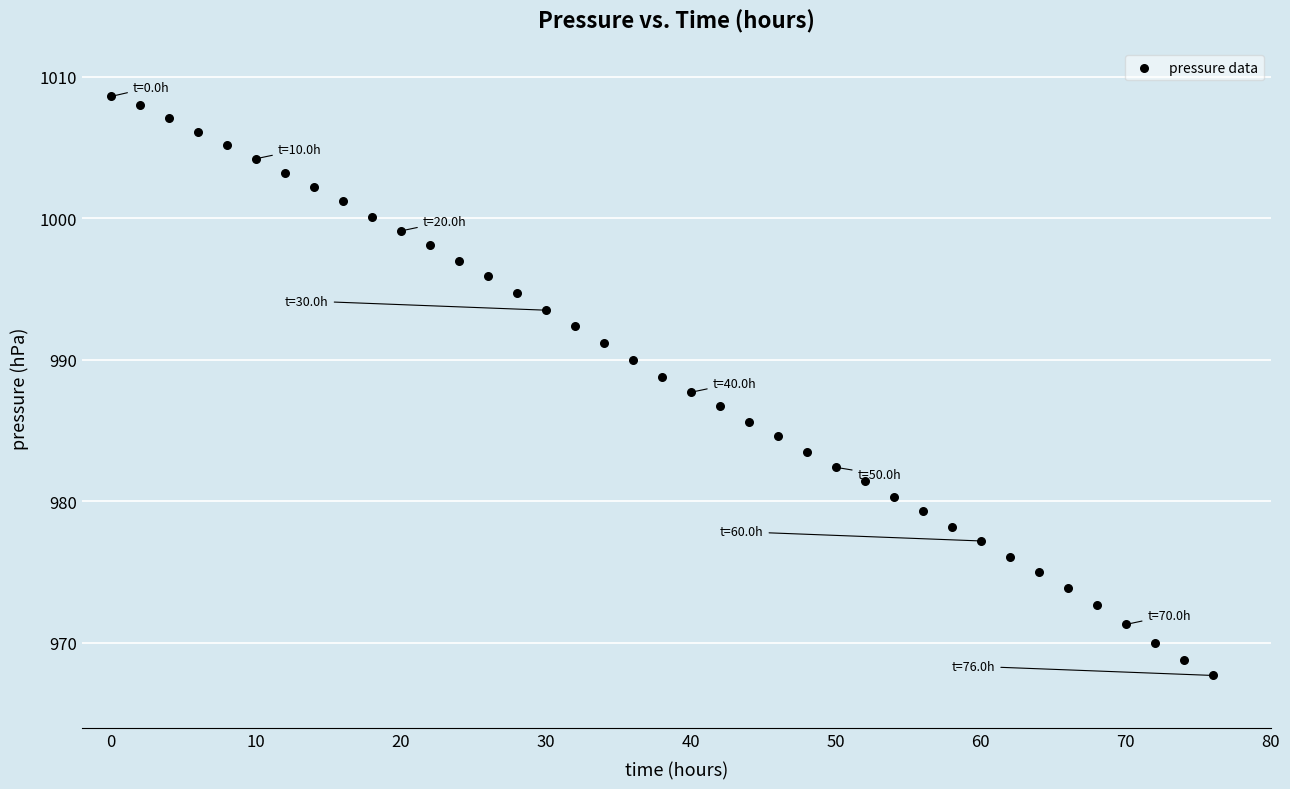

What is the range of Y values (max minus min)?

40.9